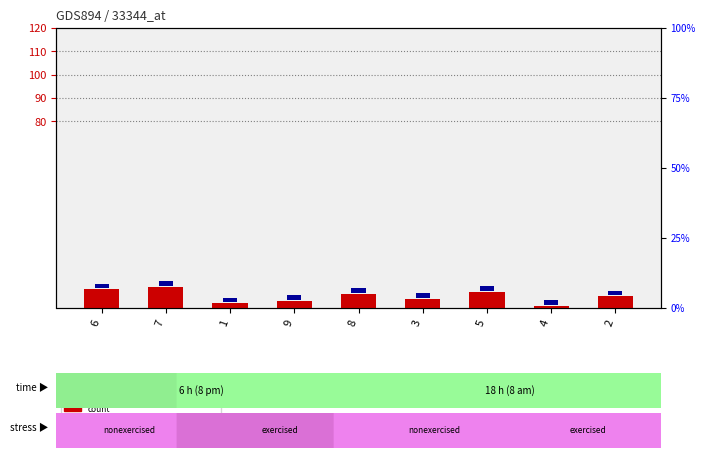

What is the average value of the count series?

5